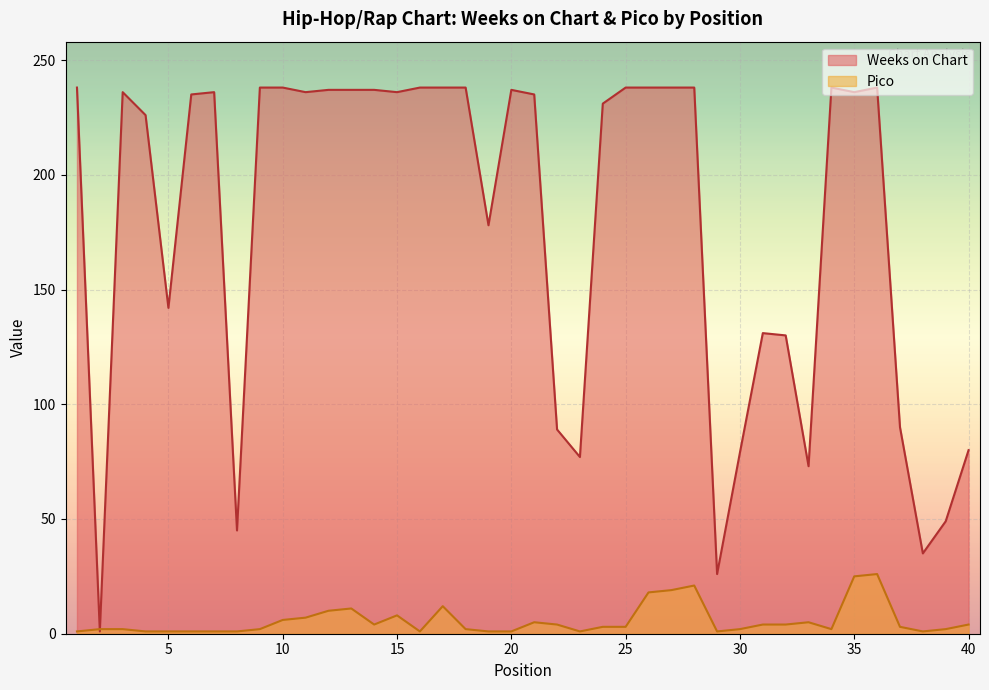

Rank the categories by Pico value from lowest to highest.

1, 4, 5, 6, 7, 8, 16, 19, 20, 23, 29, 38, 2, 3, 9, 18, 30, 34, 39, 24, 25, 37, 14, 22, 31, 32, 40, 21, 33, 10, 11, 15, 12, 13, 17, 26, 27, 28, 35, 36